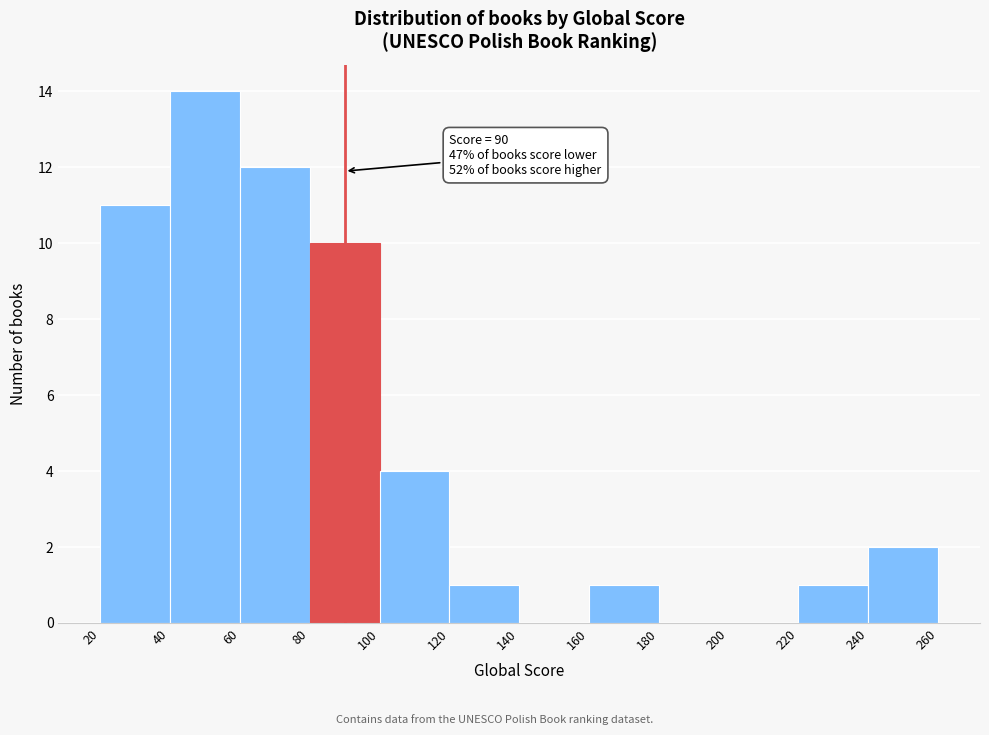

Over which range of the x-axis is the bar tallest?

40 to 60